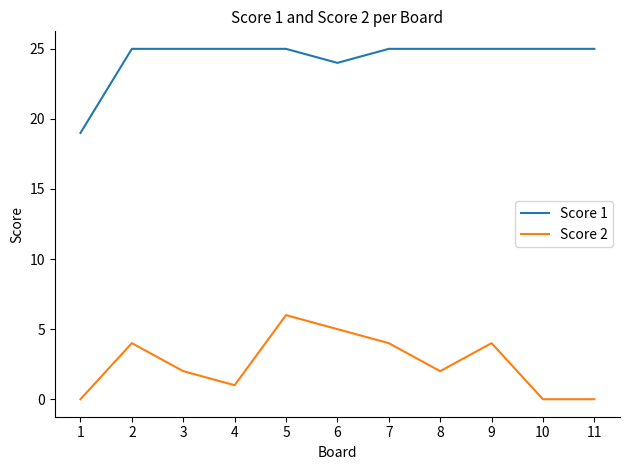

How many Score 2 values are between 0 and 4?

9